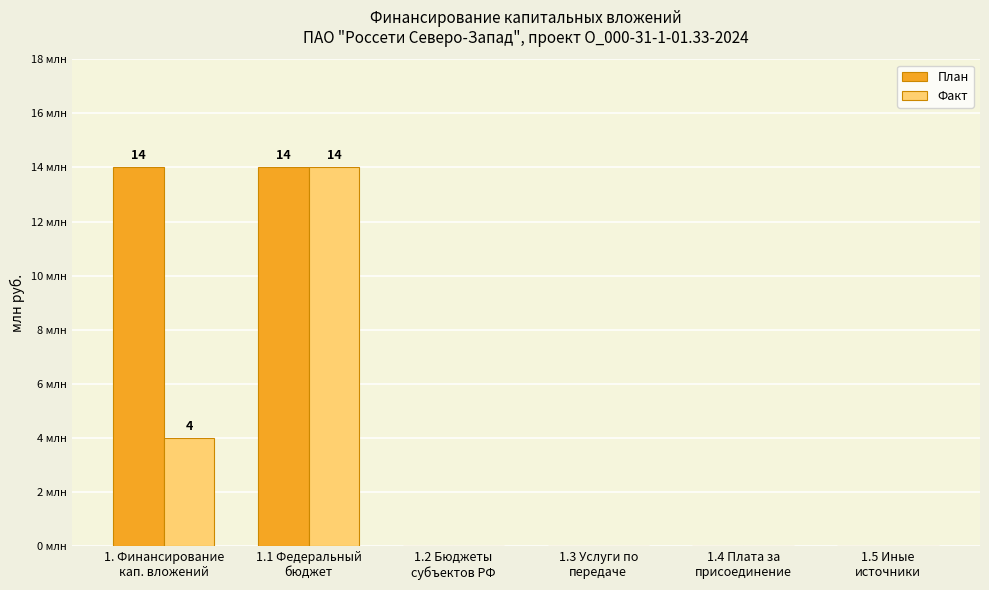

What is the sum of the План values at 1.1 Федеральный
бюджет and 1. Финансирование
кап. вложений?

28